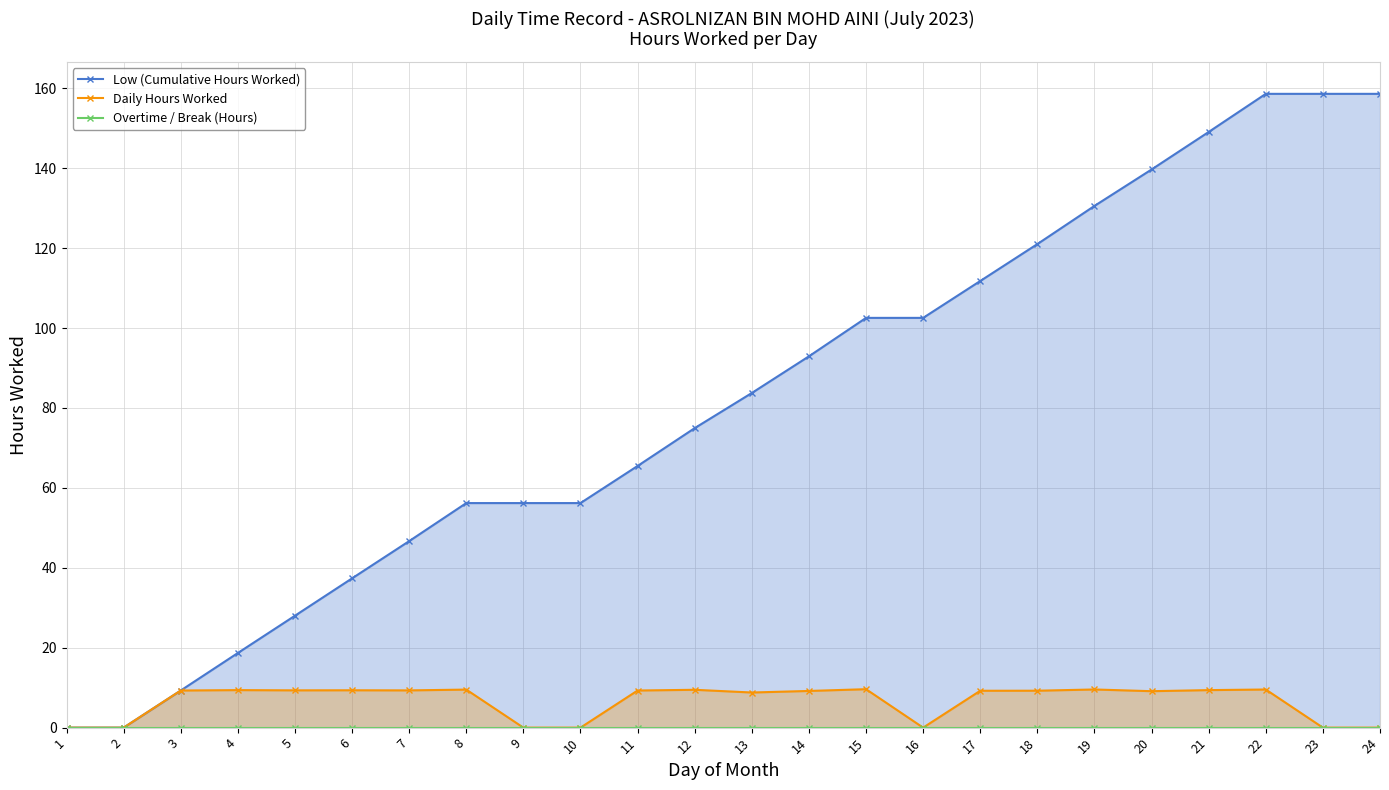

The Low (Cumulative Hours Worked) series shows 139.7 at 20. True or false?

True